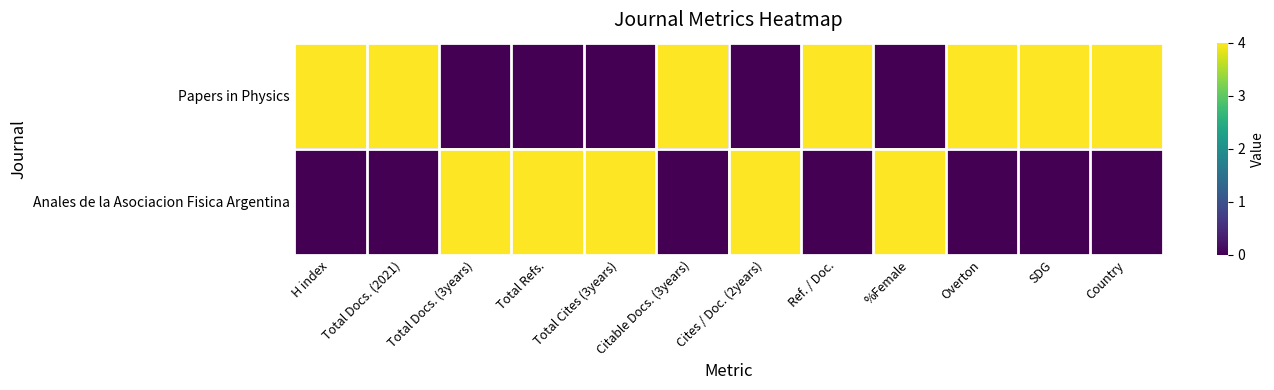

Count the number of data series in this chart.

2